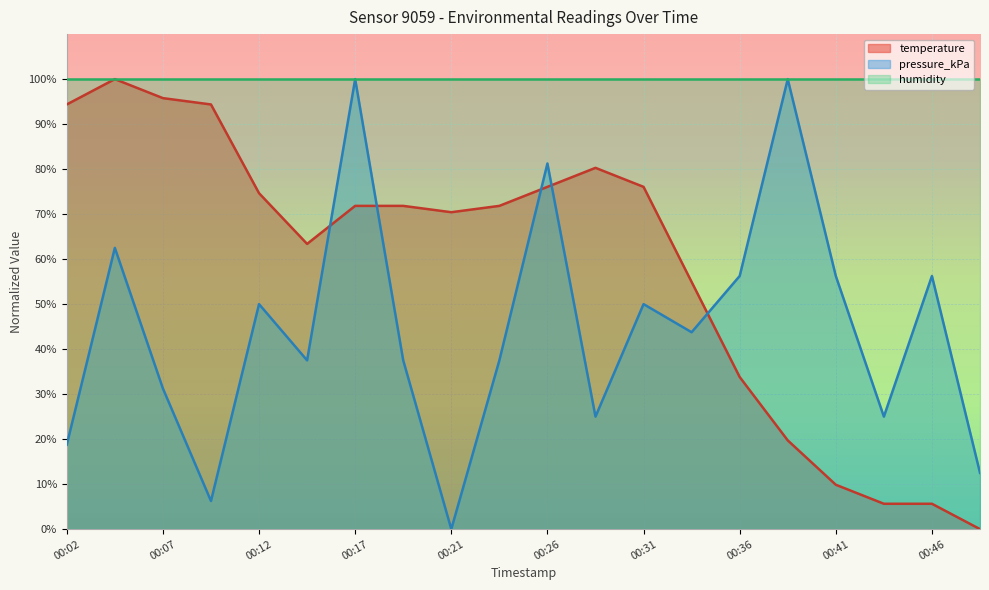

Does the chart display data point markers on the line(s)?

No